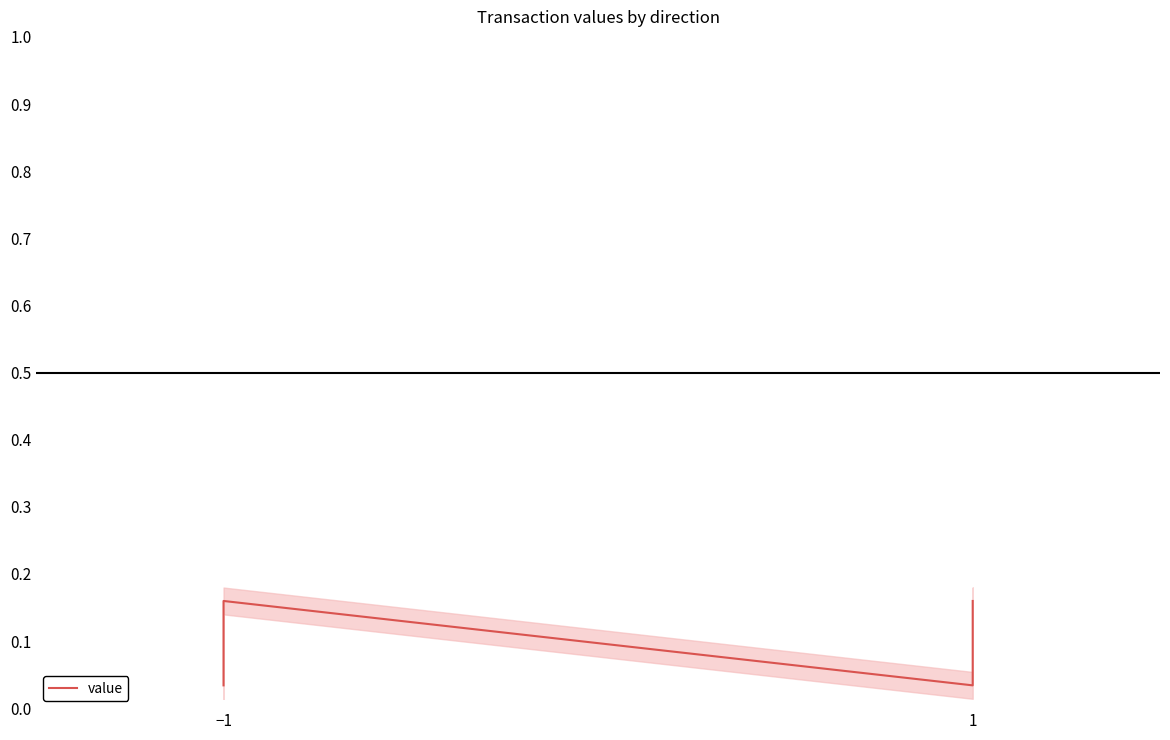

What is the value of the 4th point from the left?

0.2